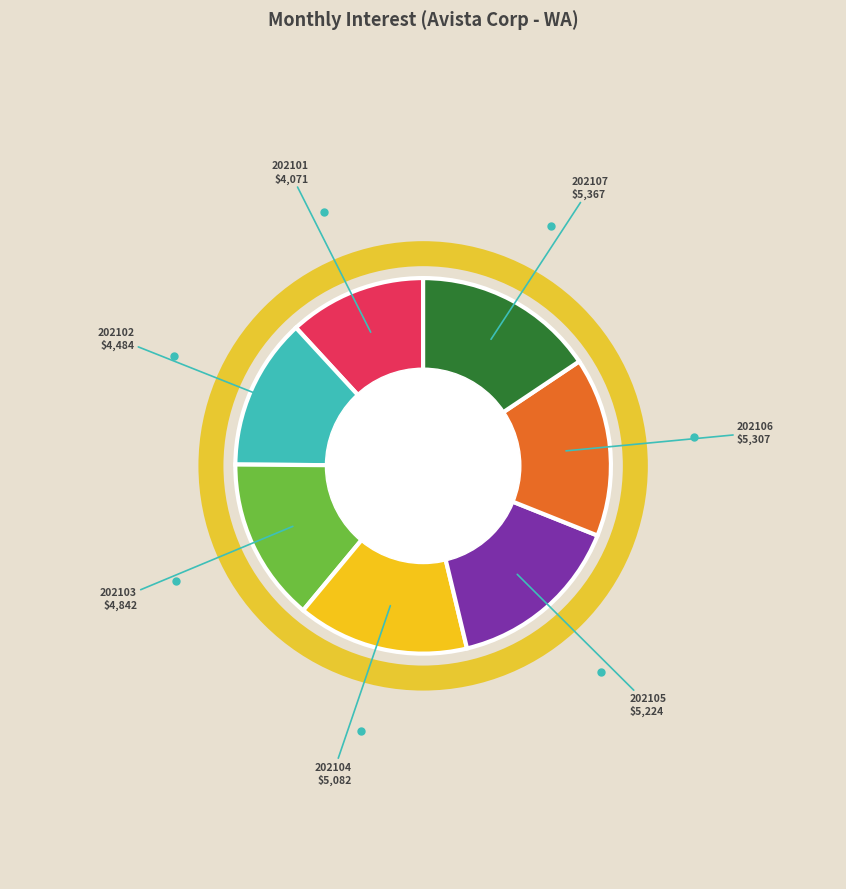

Is there a majority slice in this chart?

No